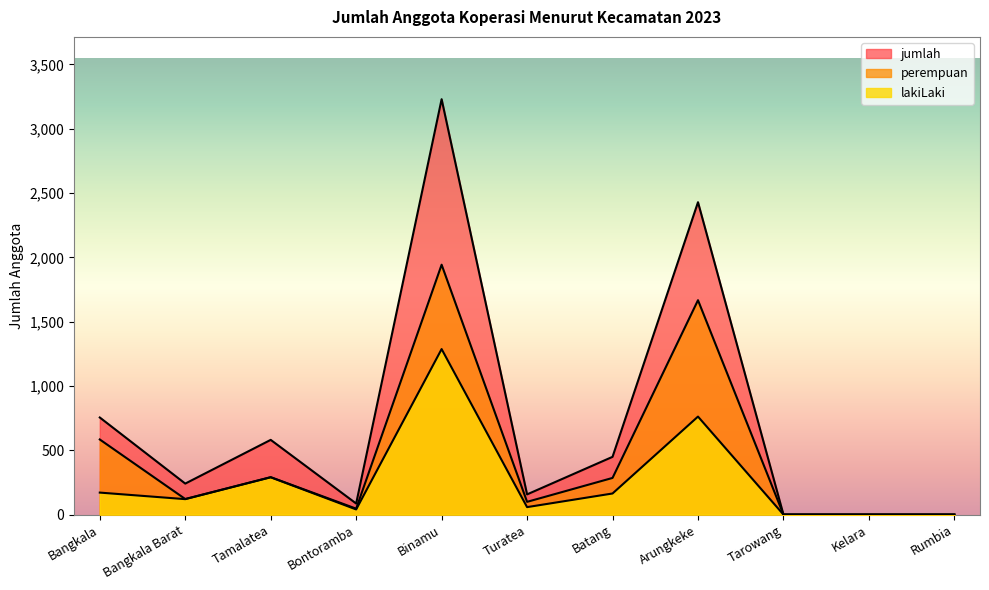

Is it true that perempuan equals 1943 at Binamu?

True